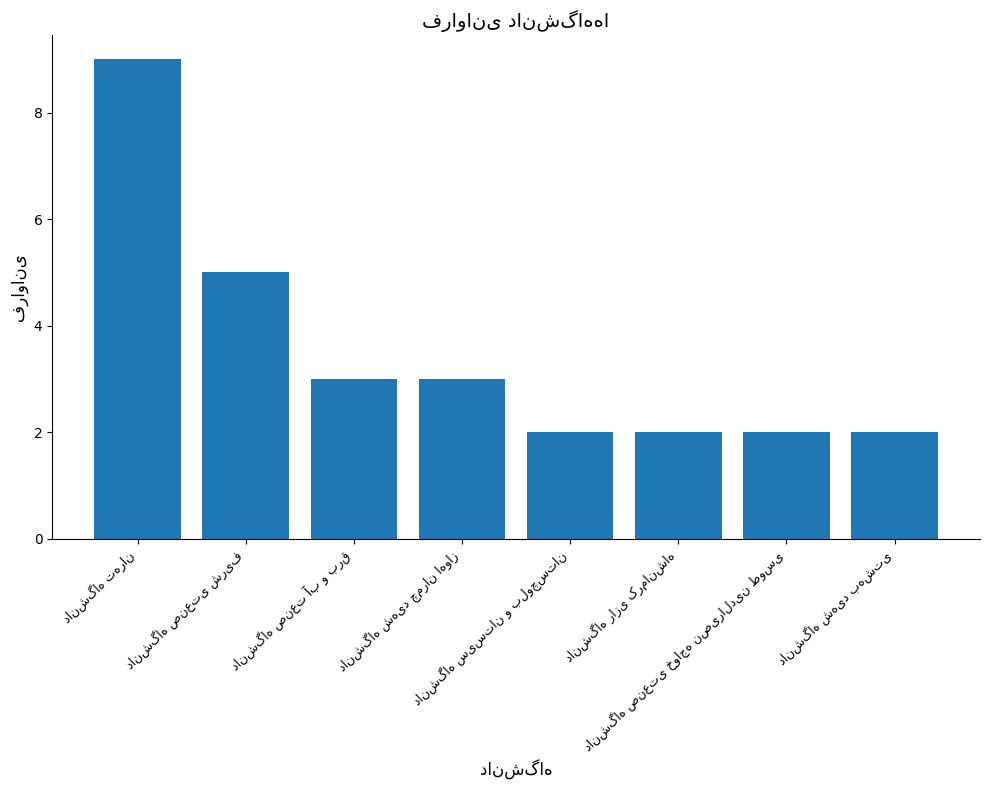

What is the average value?

4